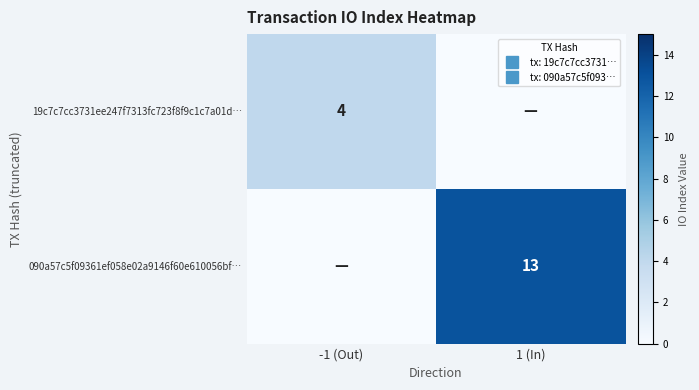

Is the value of 19c7c7cc3731ee247f7313fc723f8f9c1c7a01d… at -1 (Out) greater than the value of 090a57c5f09361ef058e02a9146f60e610056bf… at 1 (In)?

No